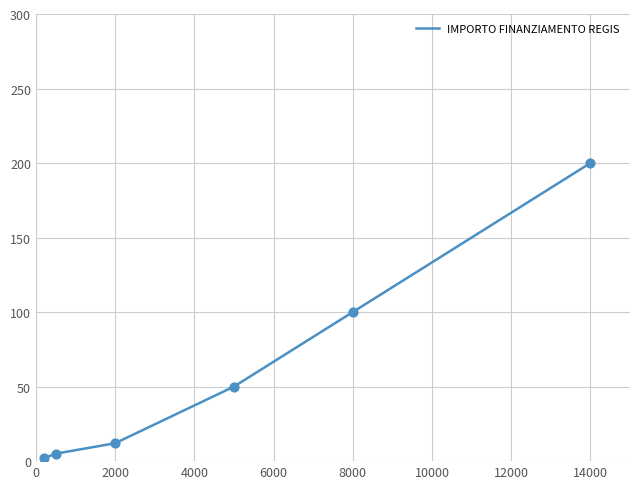

True or false: the data has more than 2 interior local peaks.

False